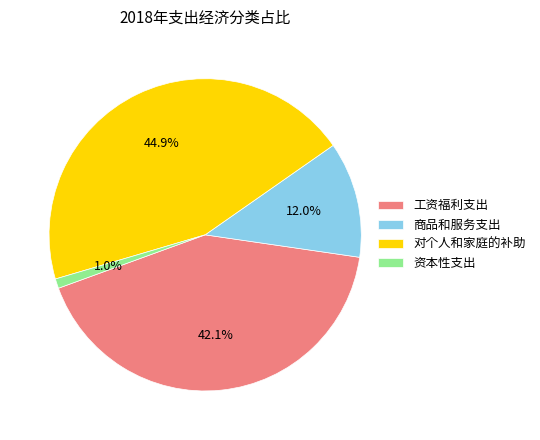

To the nearest percent, what percentage of the pie is 工资福利支出?

42%